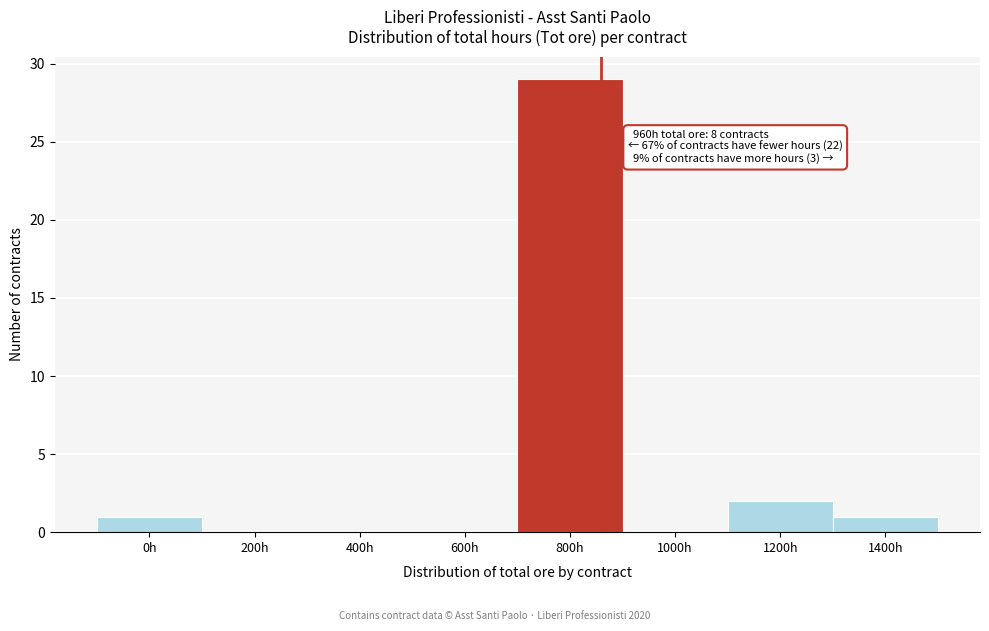

Reading right to left, what are all the values shown in this chart?

1400h=1	1200h=2	1000h=0	800h=29	600h=0	400h=0	200h=0	0h=1